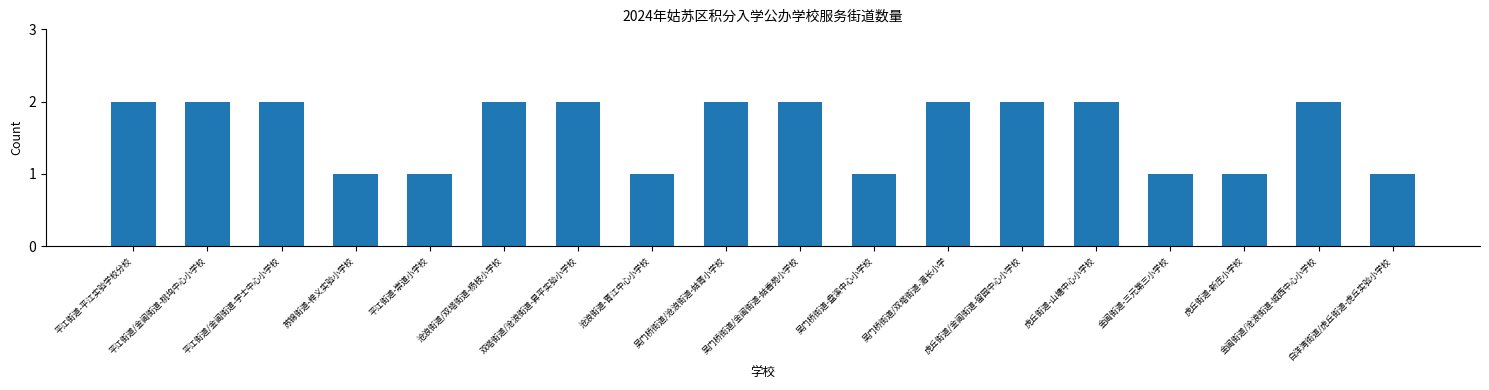

The value at 吴门桥街道-盘溪中心小学校 is 0. True or false?

False